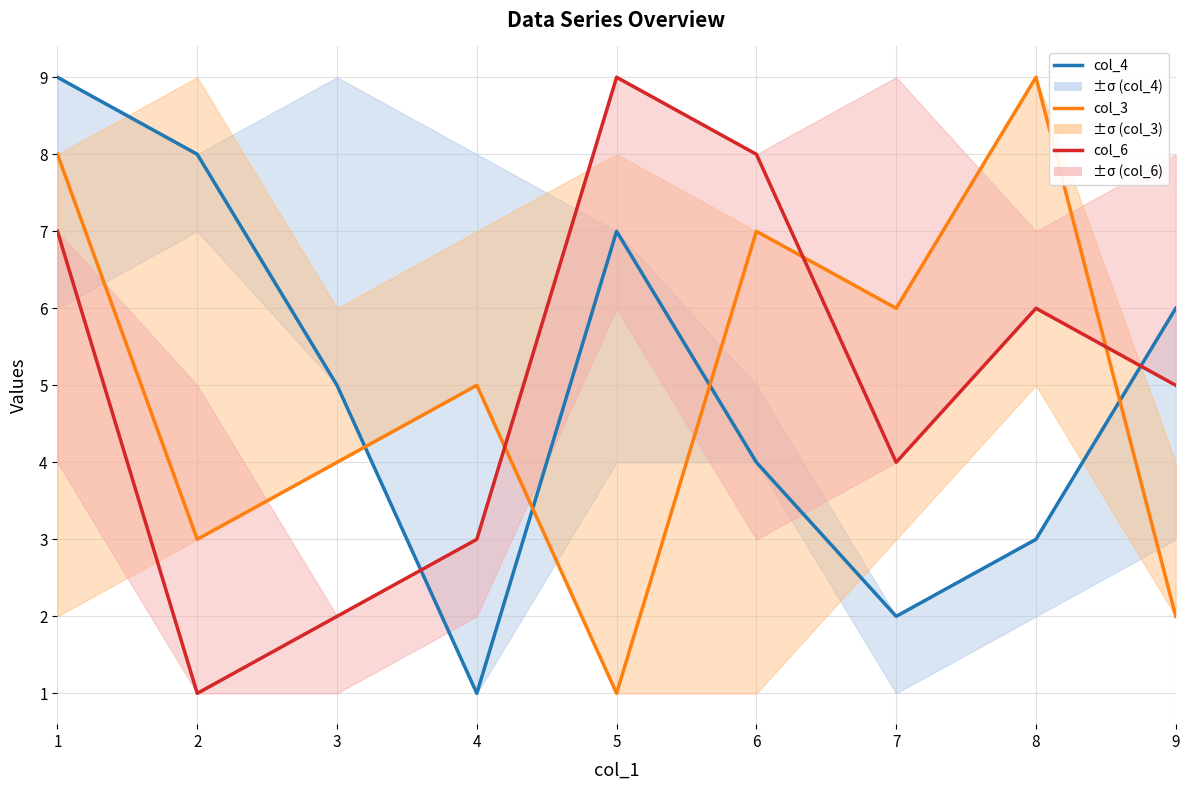

How many values in the col_6 series exceed 5?

4